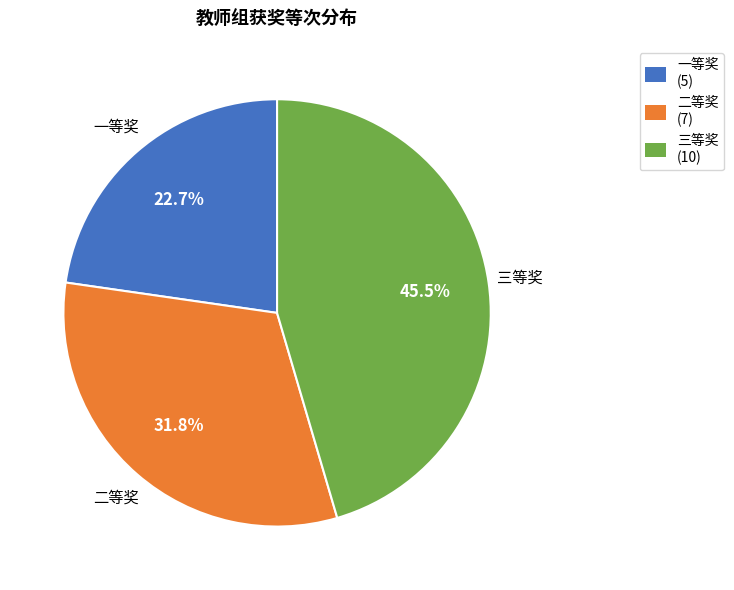

What percentage do 一等奖 and 二等奖 together represent?

54.5%